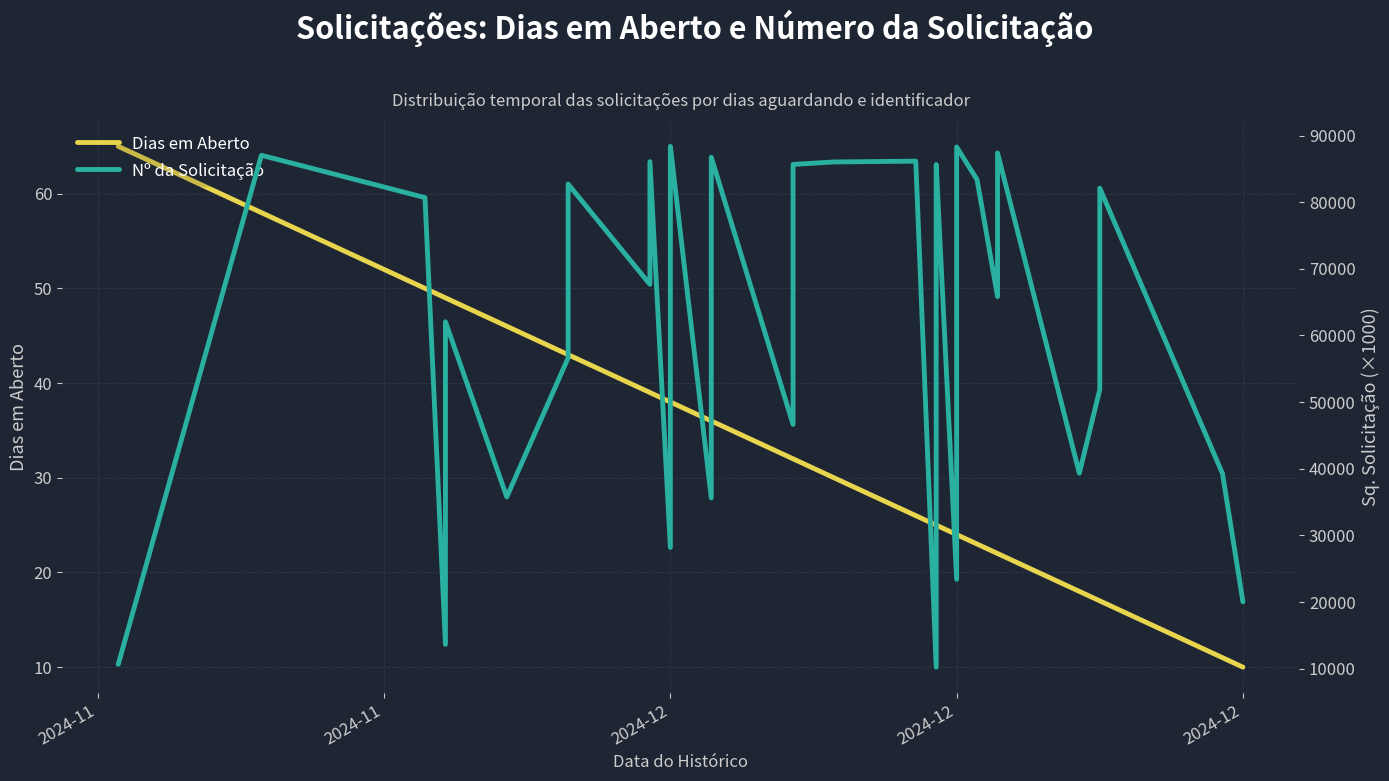

True or false: sq_solicitacao and dias cross at least once.

False